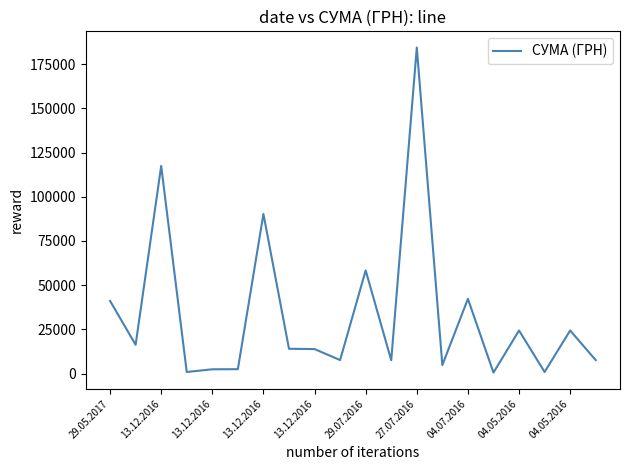

Rank the categories by value from highest to lowest.

12, 13.12.2016, 27.07.2016, 10, 14, 29.05.2017, 16, 18, 13.12.2016, 04.07.2016, 04.05.2016, 04.05.2016, 19, 11, 13, 29.07.2016, 13.12.2016, 17, 13.12.2016, 15